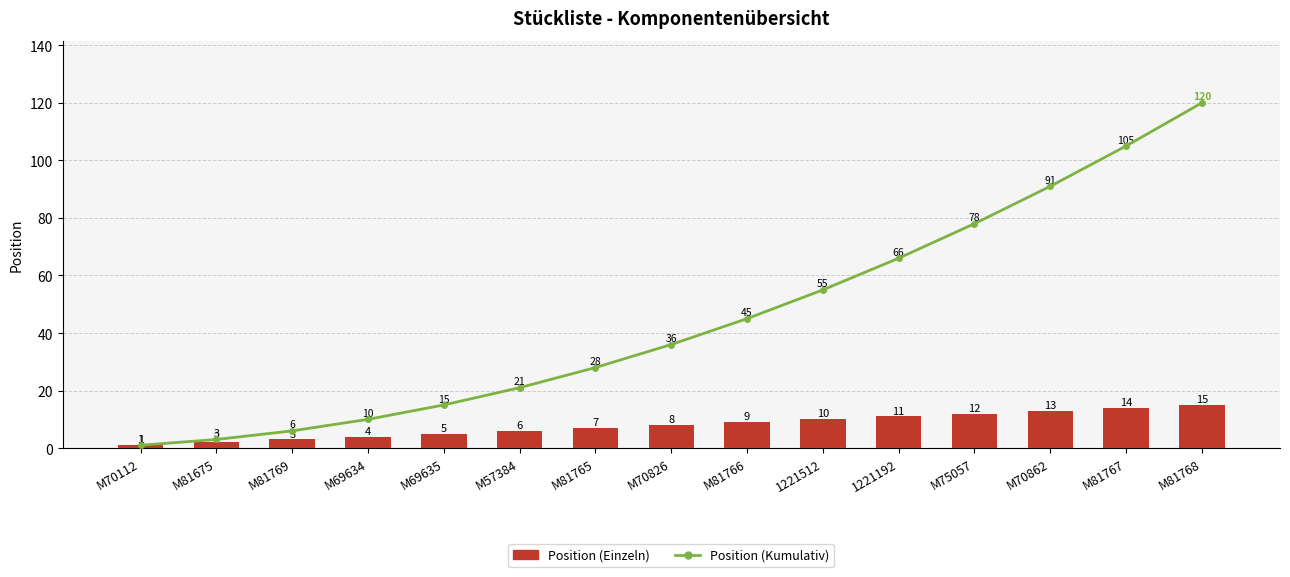

Which has a higher value, 1221512 or M81768?

M81768